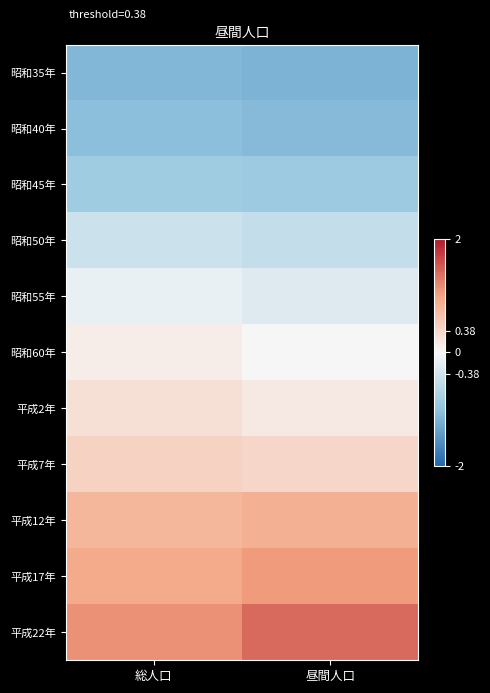

What is the spread (max minus min) of values at 総人口?

2.3